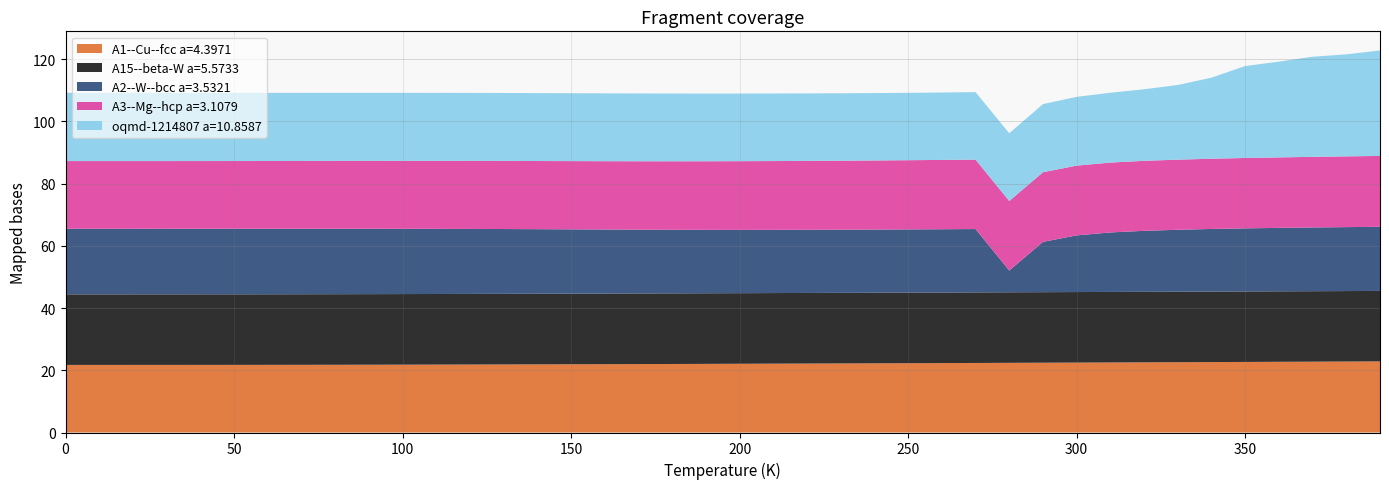

Reading left to right, transcribe all the data shown in this chart.

A1--Cu--fcc a=4.3971: 0=21.7	10=21.7	20=21.7	30=21.7	40=21.7	50=21.7	60=21.7	70=21.8	80=21.8	90=21.8	100=21.8	110=21.8	120=21.9	130=21.9	140=21.9	150=21.9	160=22.0	170=22.0	180=22.0	190=22.1	200=22.1	210=22.1	220=22.2	230=22.2	240=22.2	250=22.3	260=22.3	270=22.4	280=22.4	290=22.4	300=22.5	310=22.5	320=22.6	330=22.6	340=22.6	350=22.7	360=22.7	370=22.8	380=22.8	390=22.9
A15--beta-W a=5.5733: 0=22.7	10=22.7	20=22.7	30=22.7	40=22.7	50=22.7	60=22.7	70=22.7	80=22.7	90=22.7	100=22.7	110=22.7	120=22.7	130=22.7	140=22.7	150=22.7	160=22.7	170=22.7	180=22.7	190=22.7	200=22.7	210=22.7	220=22.7	230=22.7	240=22.7	250=22.7	260=22.7	270=22.7	280=22.7	290=22.7	300=22.7	310=22.7	320=22.7	330=22.7	340=22.7	350=22.7	360=22.7	370=22.7	380=22.7	390=22.7
A2--W--bcc a=3.5321: 0=21.1	10=21.1	20=21.1	30=21.1	40=21.1	50=21.1	60=21.1	70=21.1	80=21.0	90=21.0	100=21.0	110=20.9	120=20.9	130=20.8	140=20.8	150=20.7	160=20.6	170=20.5	180=20.4	190=20.4	200=20.3	210=20.3	220=20.3	230=20.3	240=20.3	250=20.3	260=20.3	270=20.4	280=7.0	290=16.2	300=18.2	310=19.1	320=19.6	330=19.9	340=20.1	350=20.3	360=20.4	370=20.5	380=20.6	390=20.6
A3--Mg--hcp a=3.1079: 0=21.8	10=21.8	20=21.8	30=21.8	40=21.8	50=21.8	60=21.8	70=21.8	80=21.8	90=21.8	100=21.8	110=21.8	120=21.9	130=21.9	140=21.9	150=21.9	160=22.0	170=22.0	180=22.0	190=22.1	200=22.1	210=22.1	220=22.1	230=22.2	240=22.2	250=22.2	260=22.3	270=22.3	280=22.4	290=22.4	300=22.4	310=22.5	320=22.5	330=22.5	340=22.6	350=22.6	360=22.7	370=22.7	380=22.7	390=22.8
oqmd-1214807 a=10.8587: 0=21.9	10=21.9	20=21.9	30=21.9	40=21.9	50=21.9	60=21.9	70=21.9	80=21.9	90=21.9	100=21.9	110=21.9	120=21.9	130=21.8	140=21.8	150=21.8	160=21.8	170=21.8	180=21.8	190=21.8	200=21.7	210=21.7	220=21.7	230=21.7	240=21.7	250=21.7	260=21.7	270=21.7	280=21.8	290=21.9	300=22.1	310=22.4	320=23.0	330=24.0	340=26.1	350=29.6	360=30.8	370=32.2	380=32.8	390=33.9